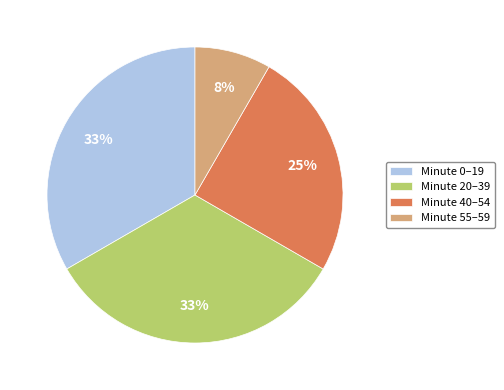

Combined, do Minute 0–19 and Minute 55–59 account for over 50%?

No